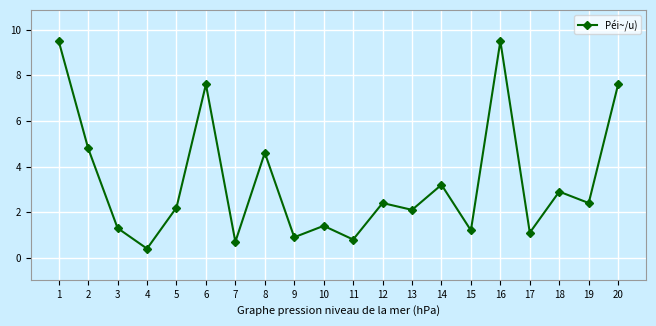

Between 5 and 13, which is larger?

5